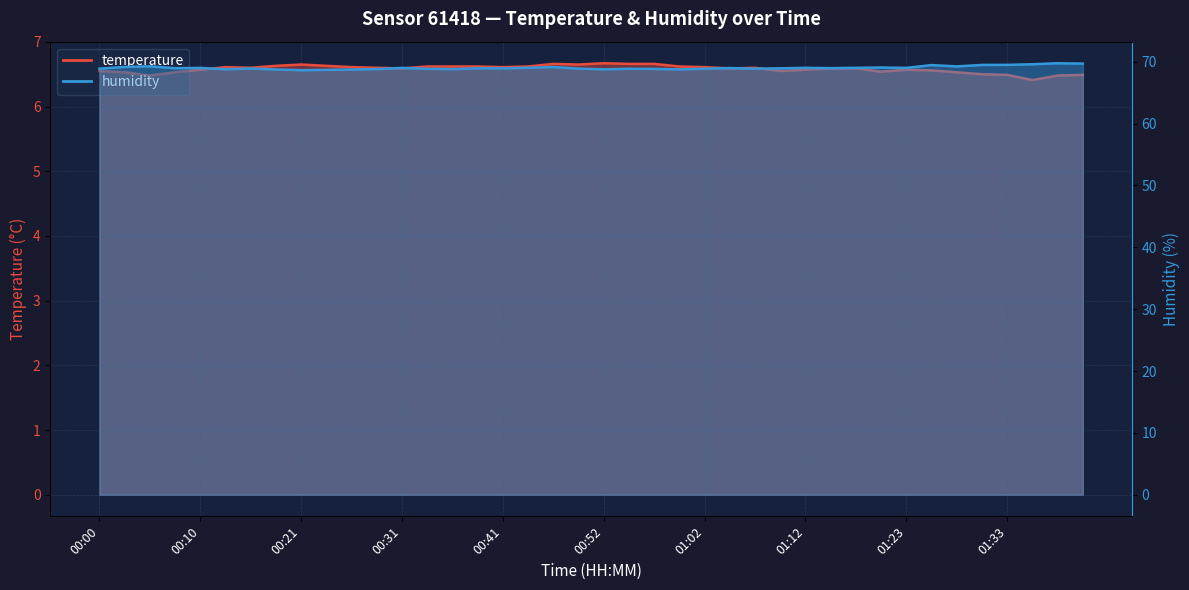

The value of temperature at 00:28 is 2.9. True or false?

False